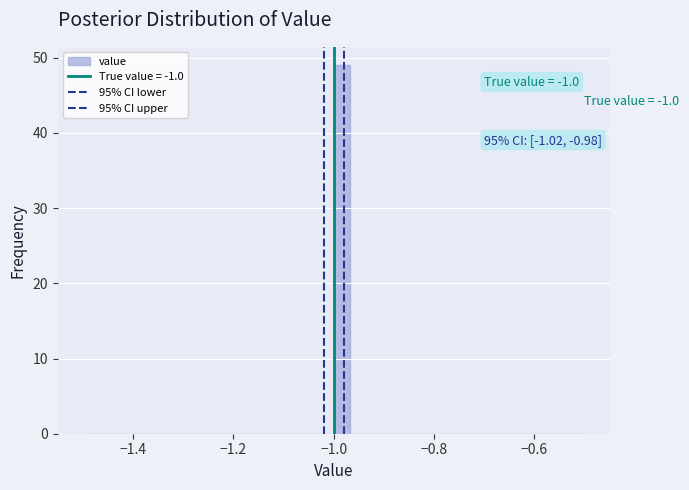

Read against the x-axis, roughly where is the centre of the tallest bar?

-0.98